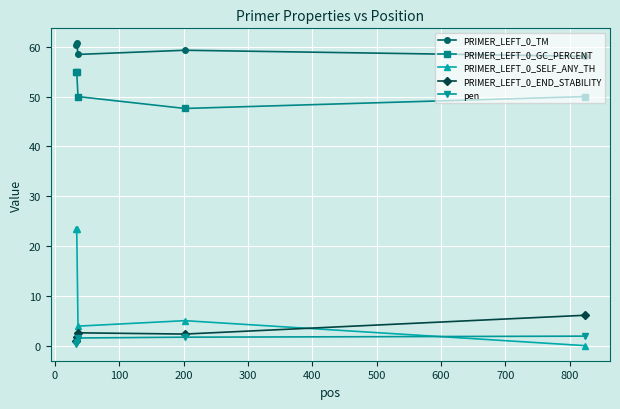

What are all the series names shown in the legend?

PRIMER_LEFT_0_TM, PRIMER_LEFT_0_GC_PERCENT, PRIMER_LEFT_0_SELF_ANY_TH, PRIMER_LEFT_0_END_STABILITY, pen